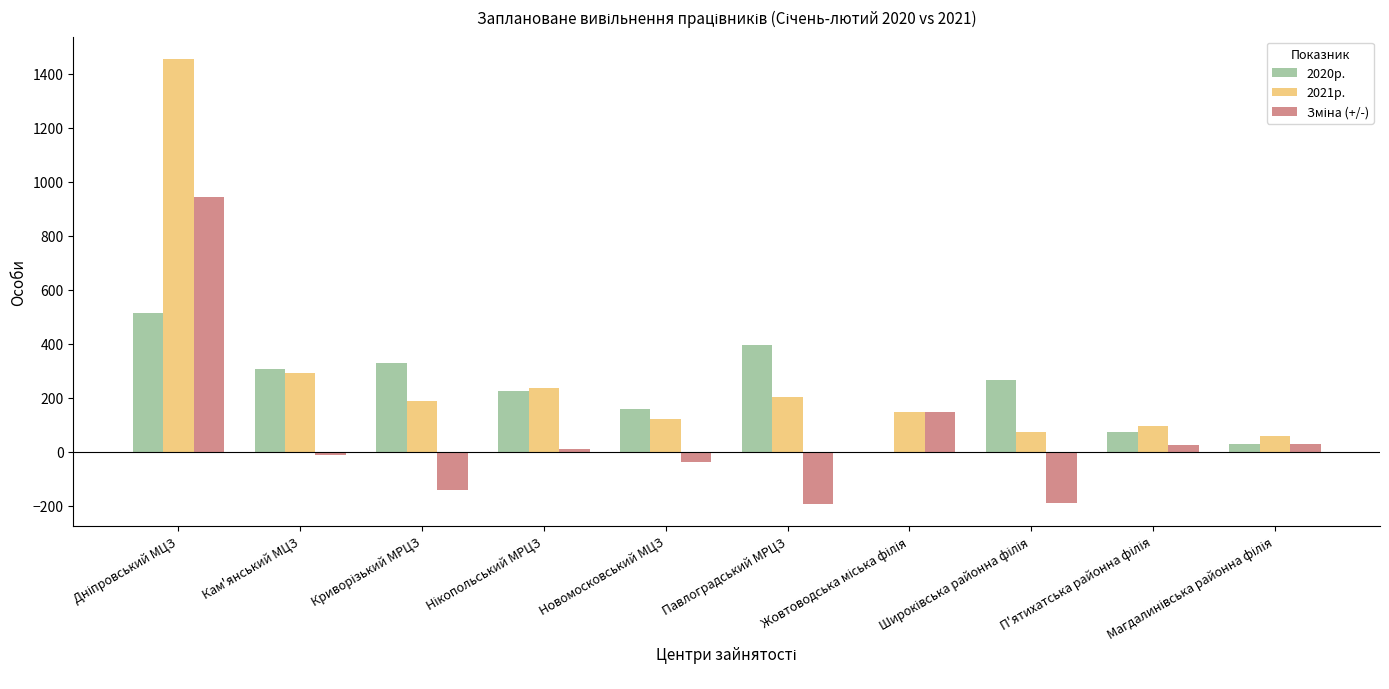

What is the greatest value displayed?

1455